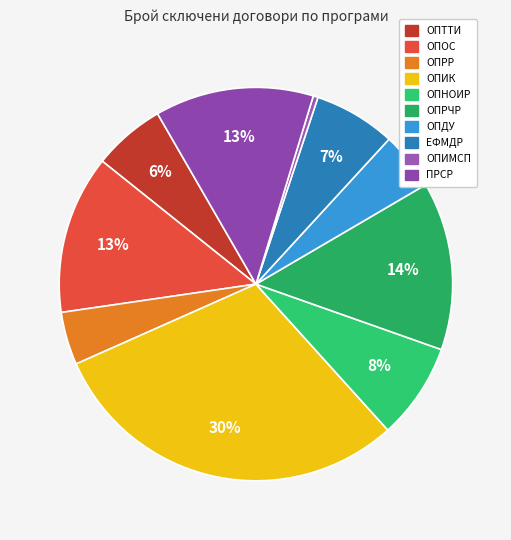

To the nearest percent, what percentage of the pie is ЕФМДР?

7%